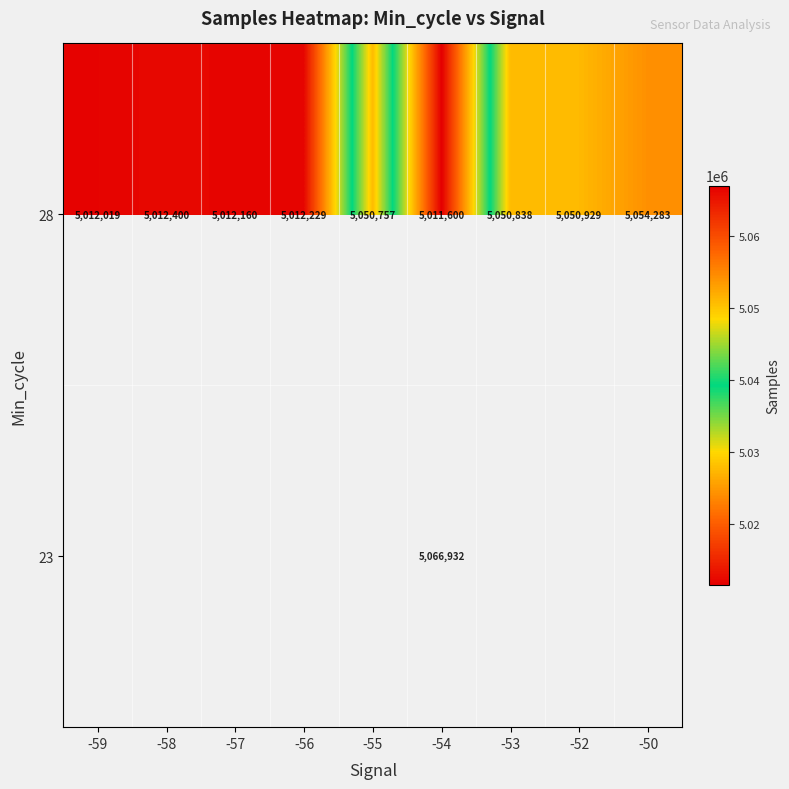

What is the total value across all series at -54?

10078532